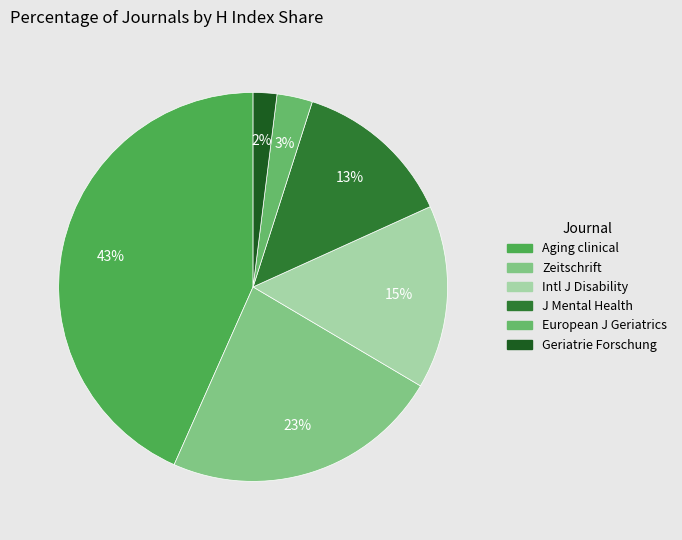

What is the largest slice in the pie chart?

Aging clinical and experimental research